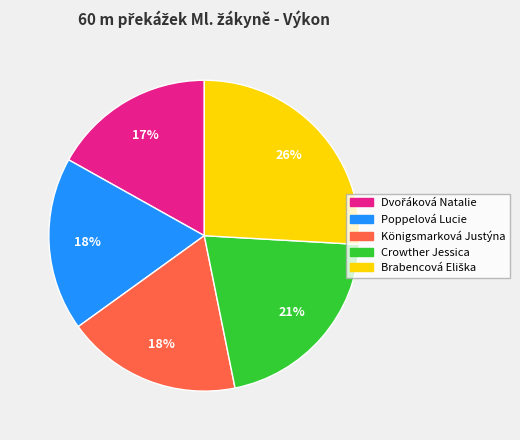

Do Poppelová Lucie and Königsmarková Justýna together represent more than half of the pie?

No